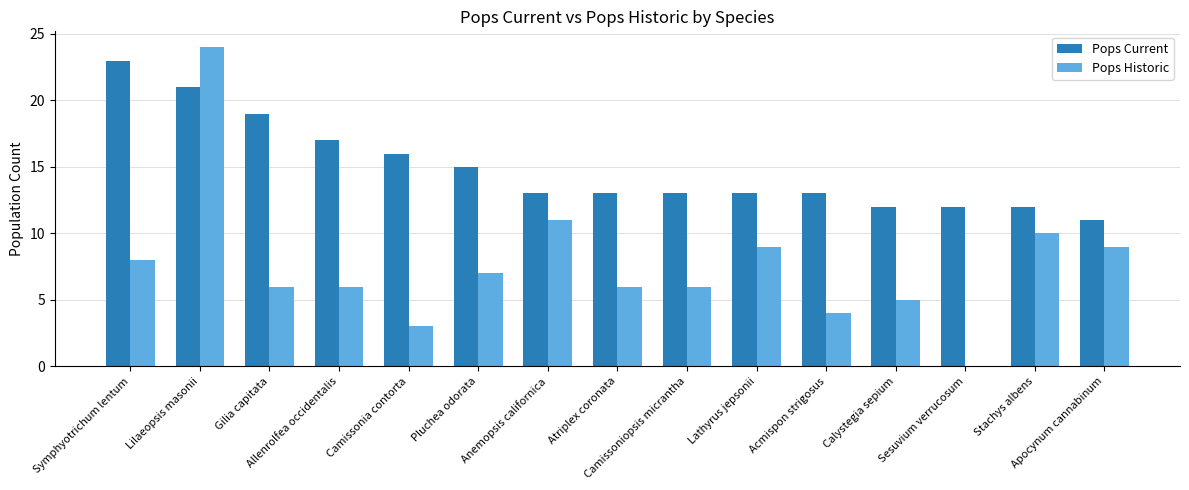

Reading left to right, list all the values displayed in this chart.

Pops Current: 23	21	19	17	16	15	13	13	13	13	13	12	12	12	11
Pops Historic: 8	24	6	6	3	7	11	6	6	9	4	5	0	10	9